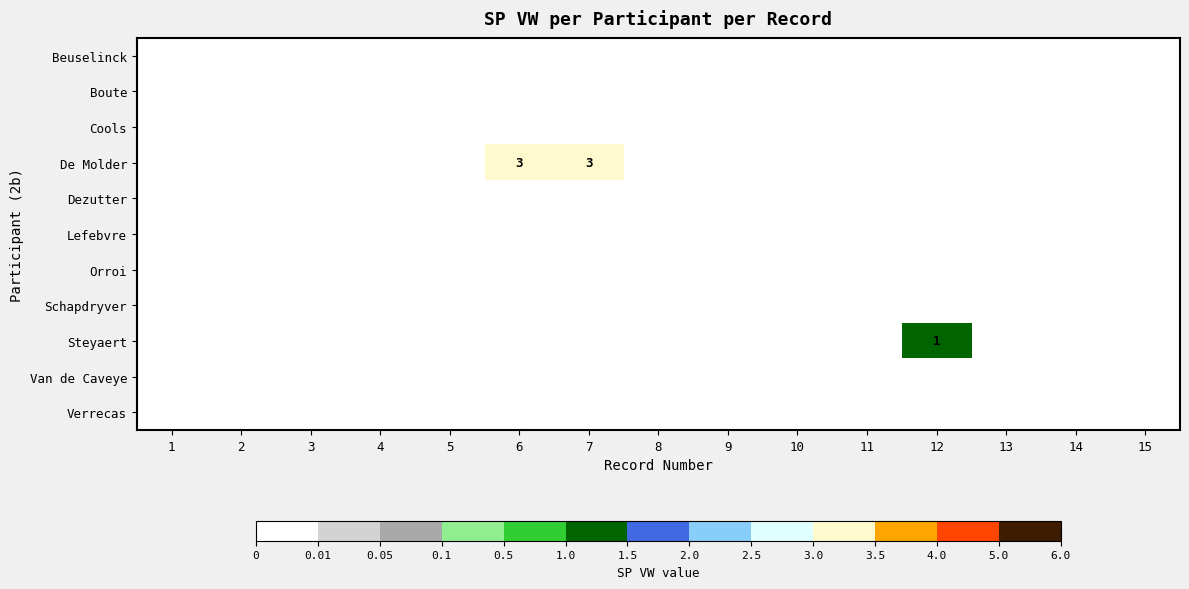

The value of Steyaert at 4 is 0. True or false?

True